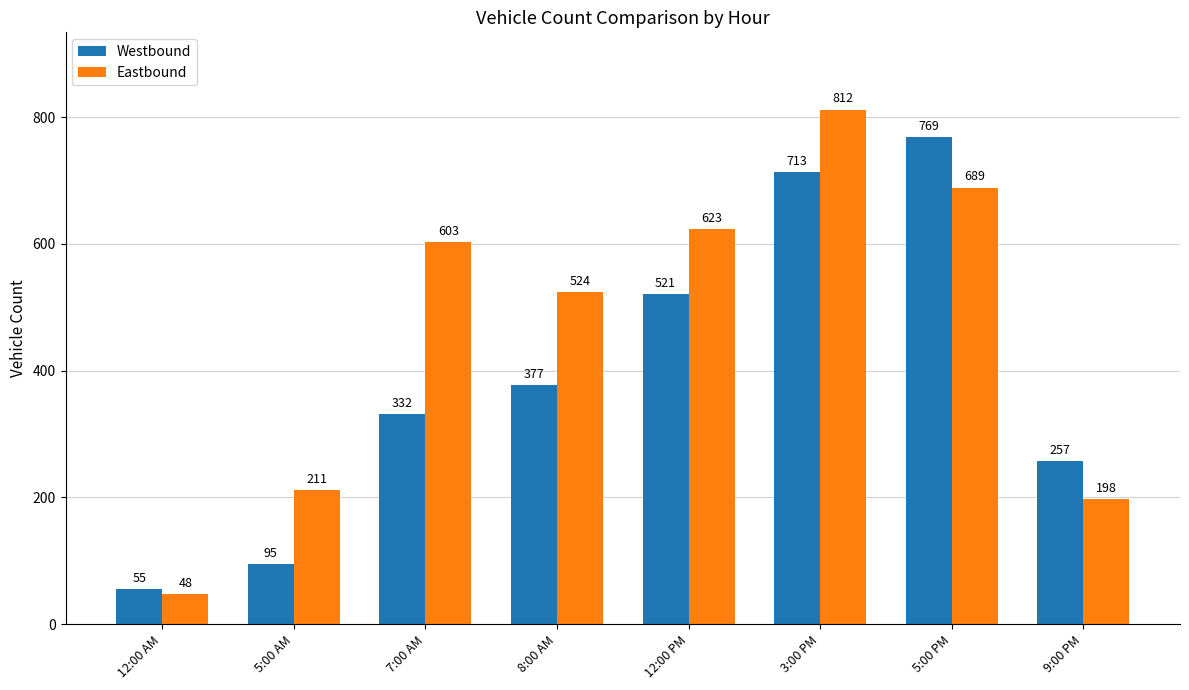

What is the label of the 6th bar from the right?

7:00 AM